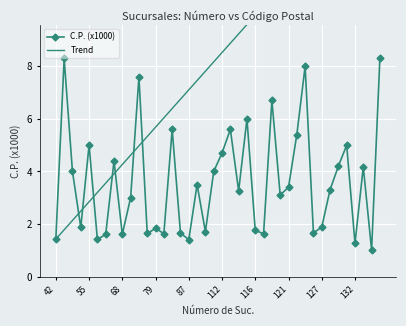

Which series has the largest range (max minus min)?

Trend